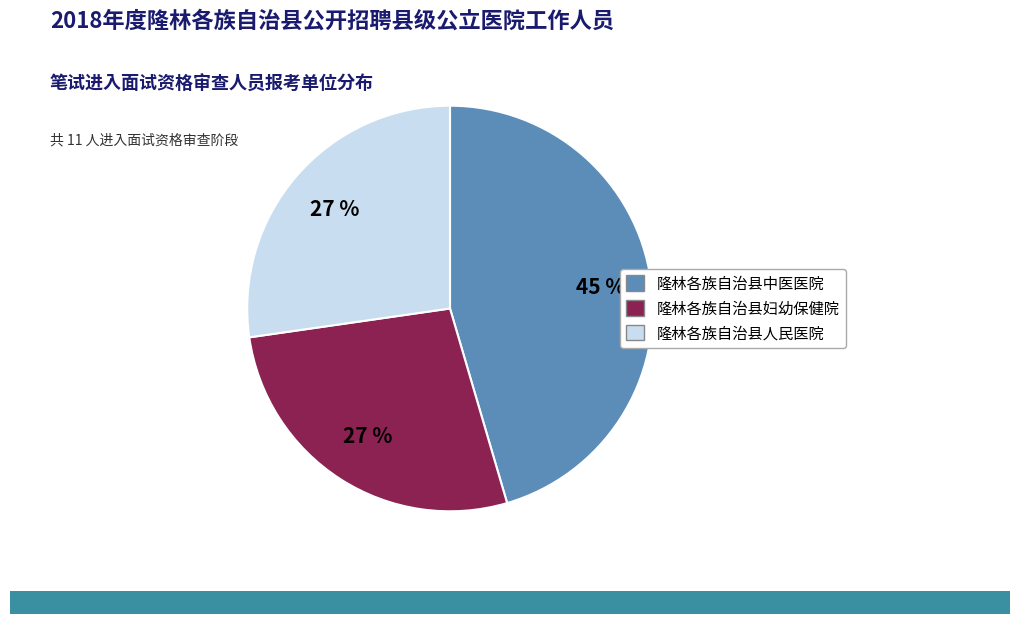

To the nearest percent, what is the average slice percentage?

33%